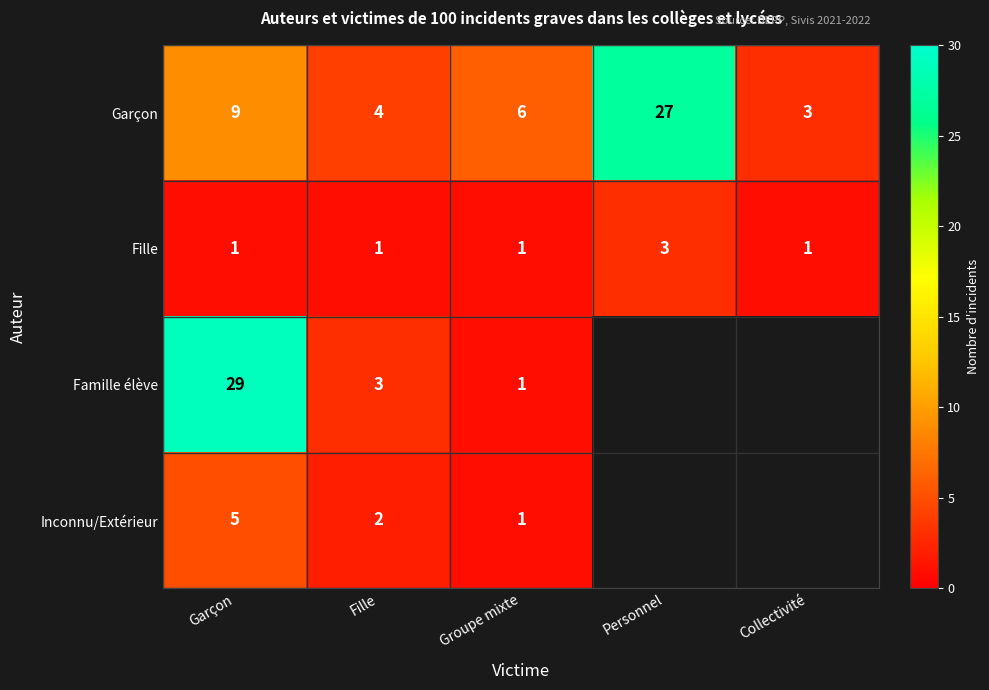

What is the sum of all Fille values?

7